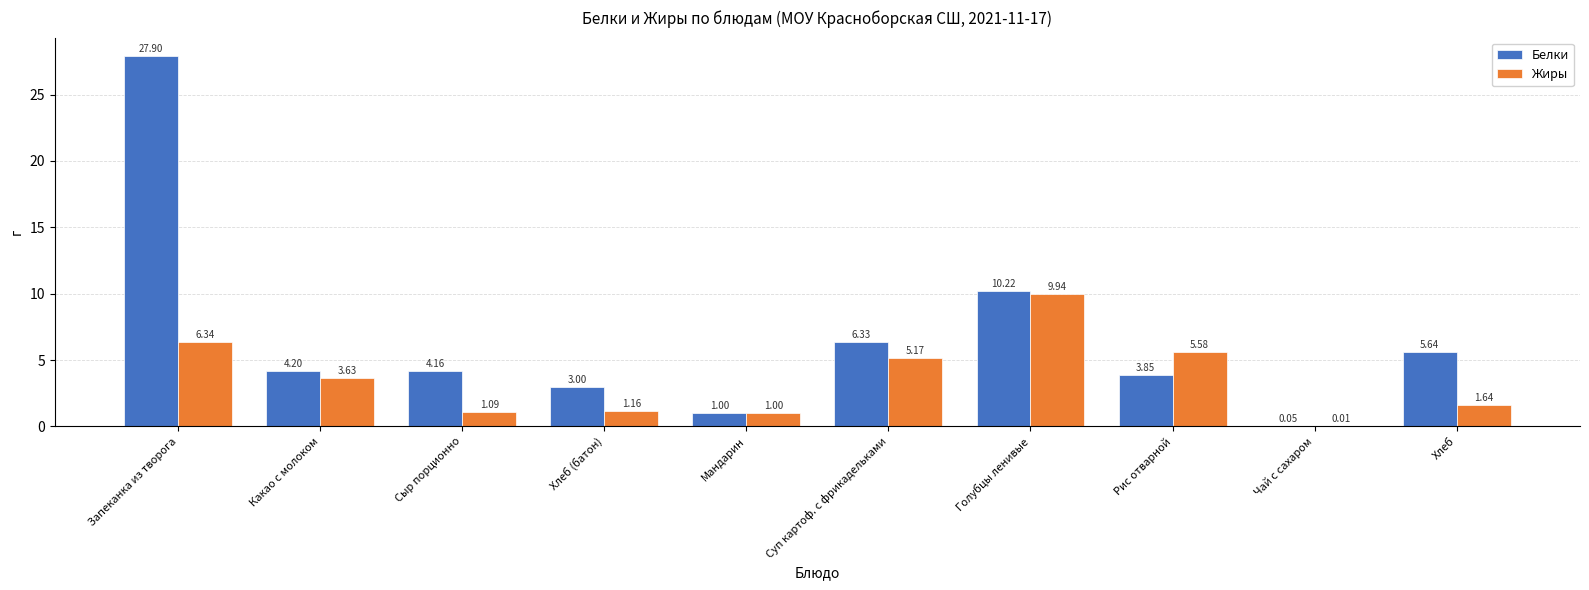

What is the total value across all series at Хлеб (батон)?

4.2